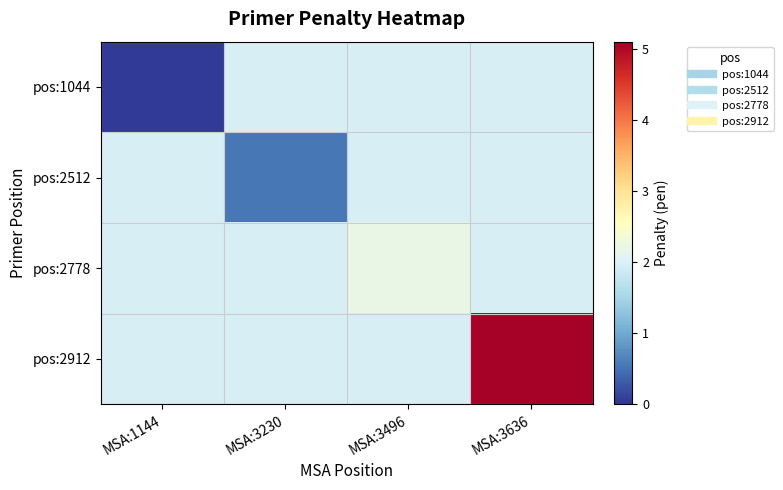

At how many categories does at least one series exceed 2?

2